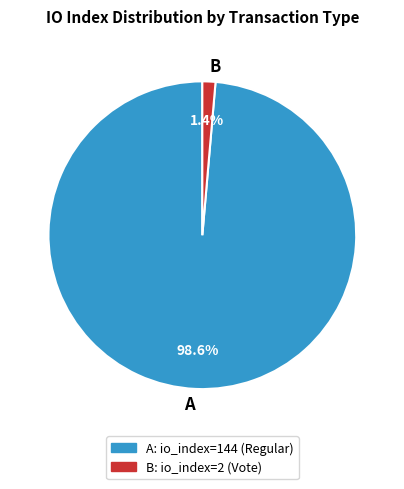

Which slice is the smallest?

B